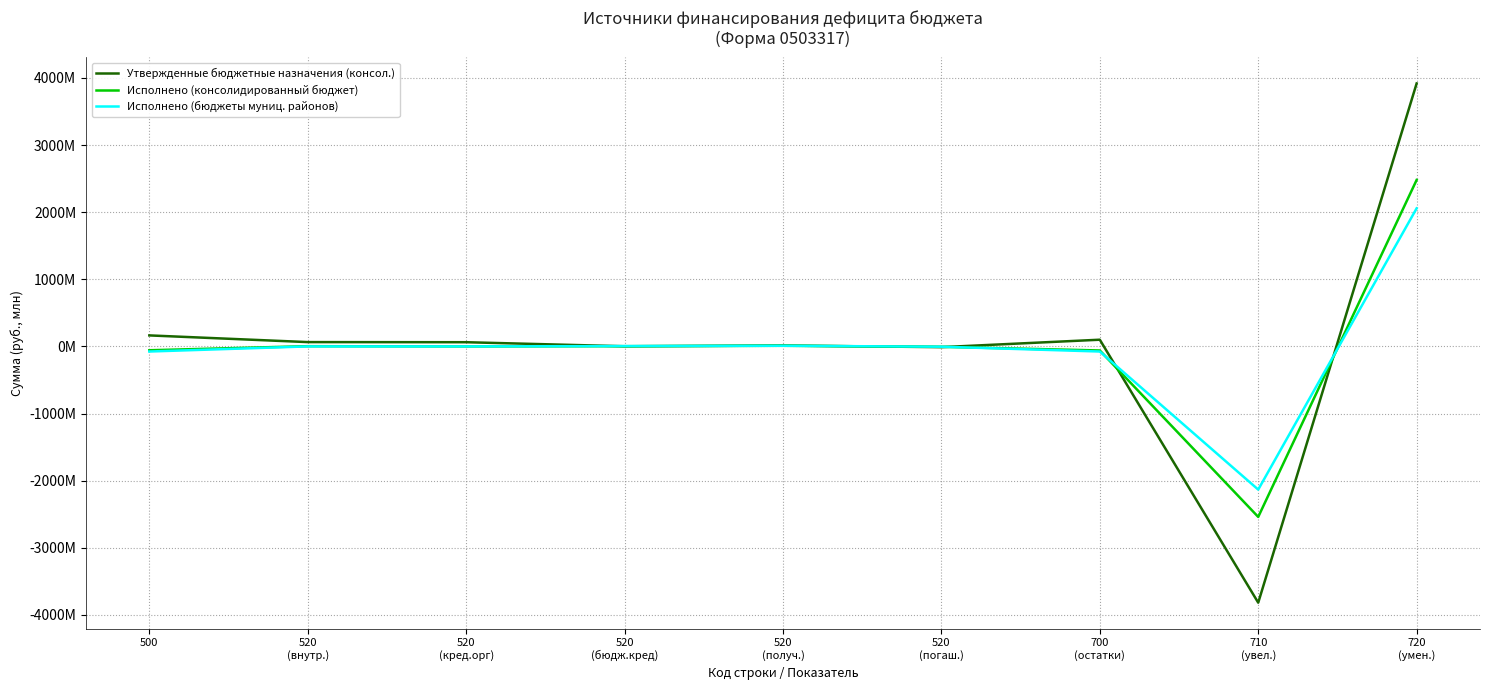

Does the chart have visible grid lines?

Yes